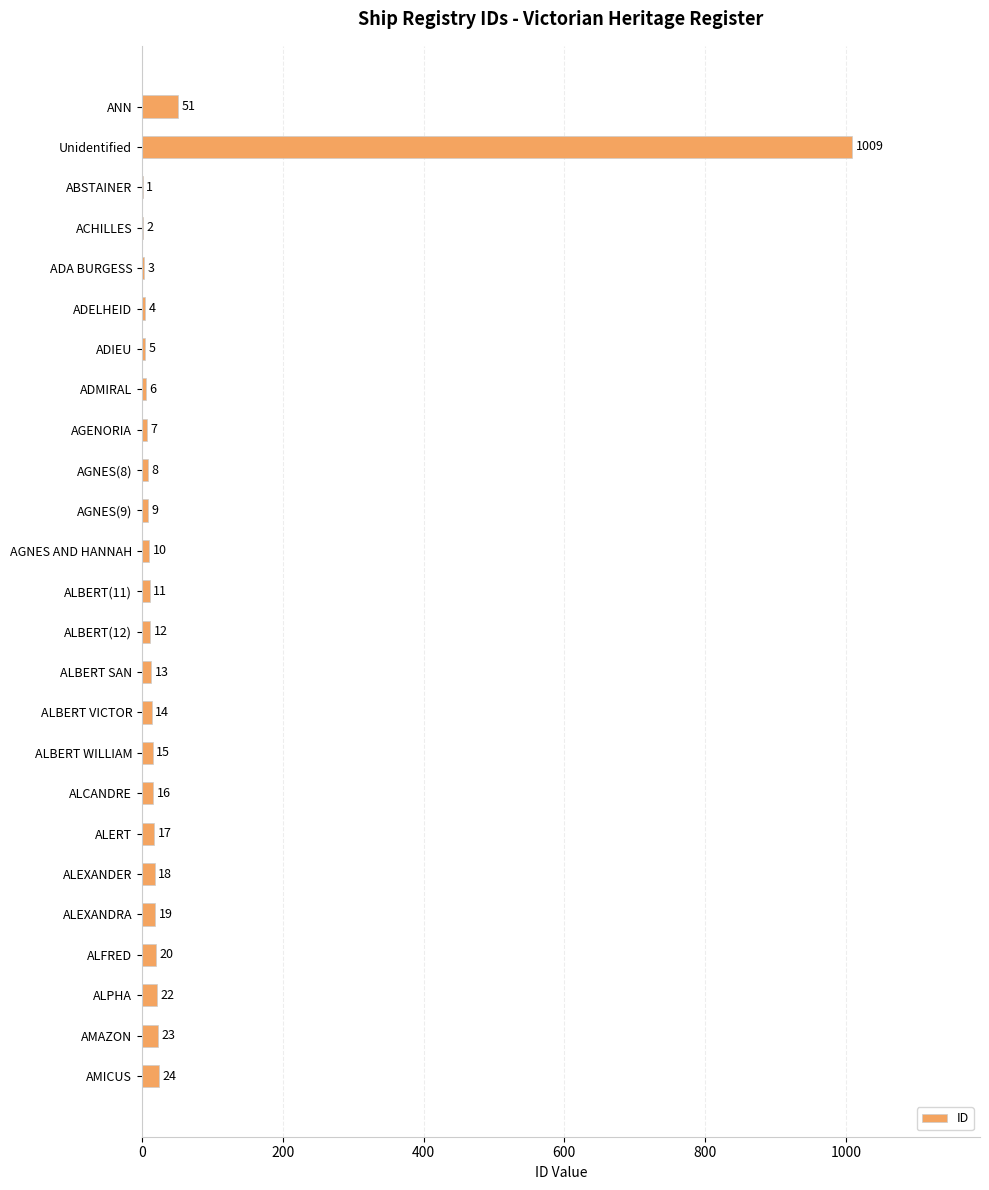

The chart shows a value of 14 at ALBERT VICTOR. True or false?

True